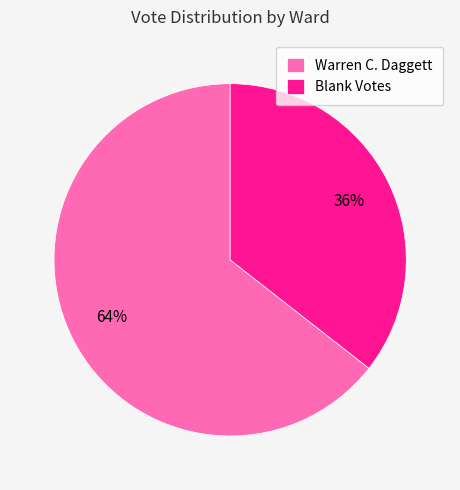

What is the largest slice in the pie chart?

Warren C. Daggett